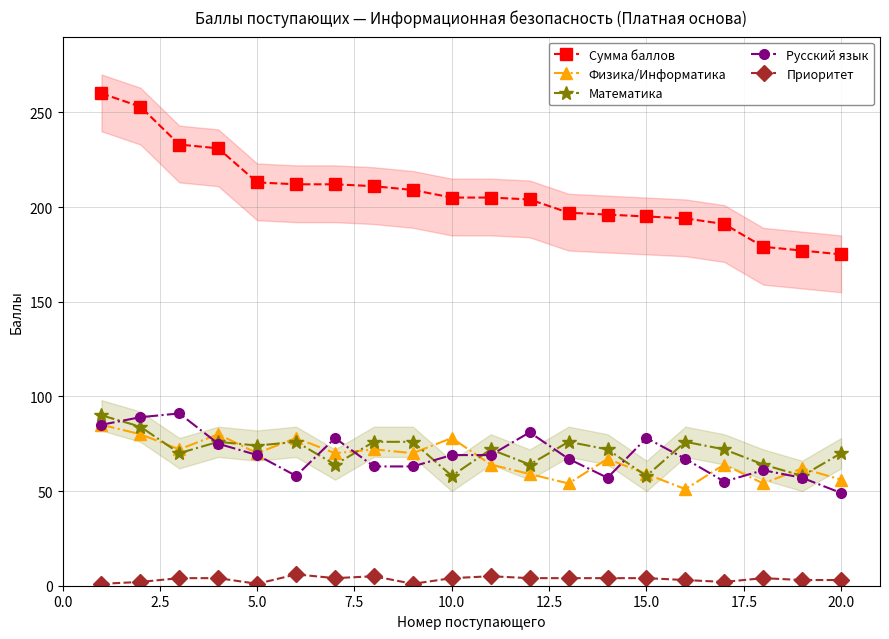

What is the value of the Физика/Информатика point at the 18th from the left?

54